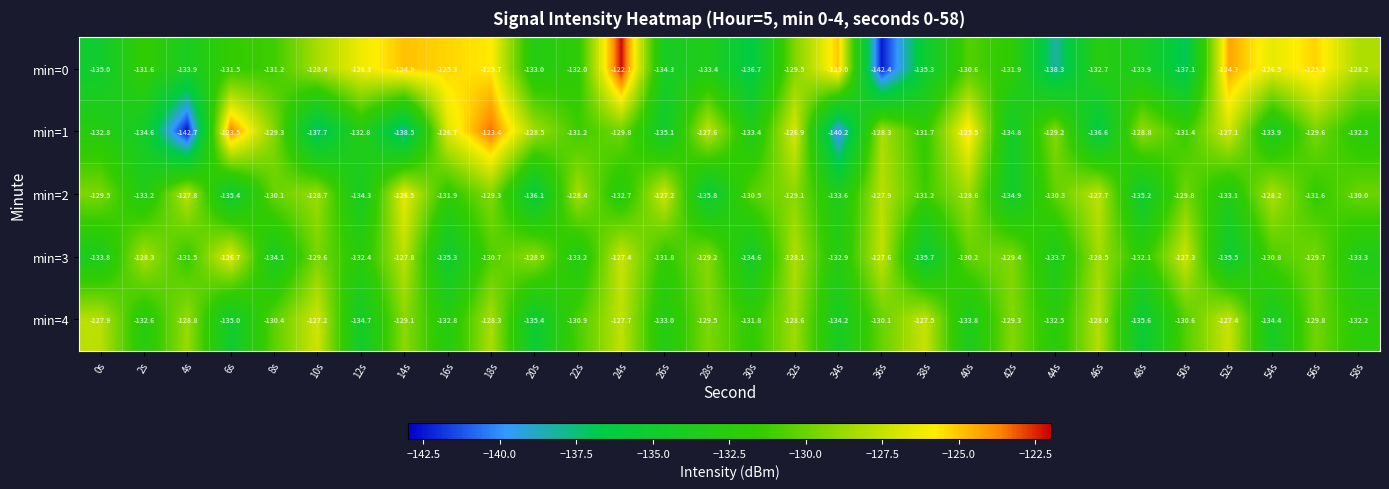

Rank the series by their maximum value, from lowest to highest.

min=4, min=3, min=2, min=1, min=0